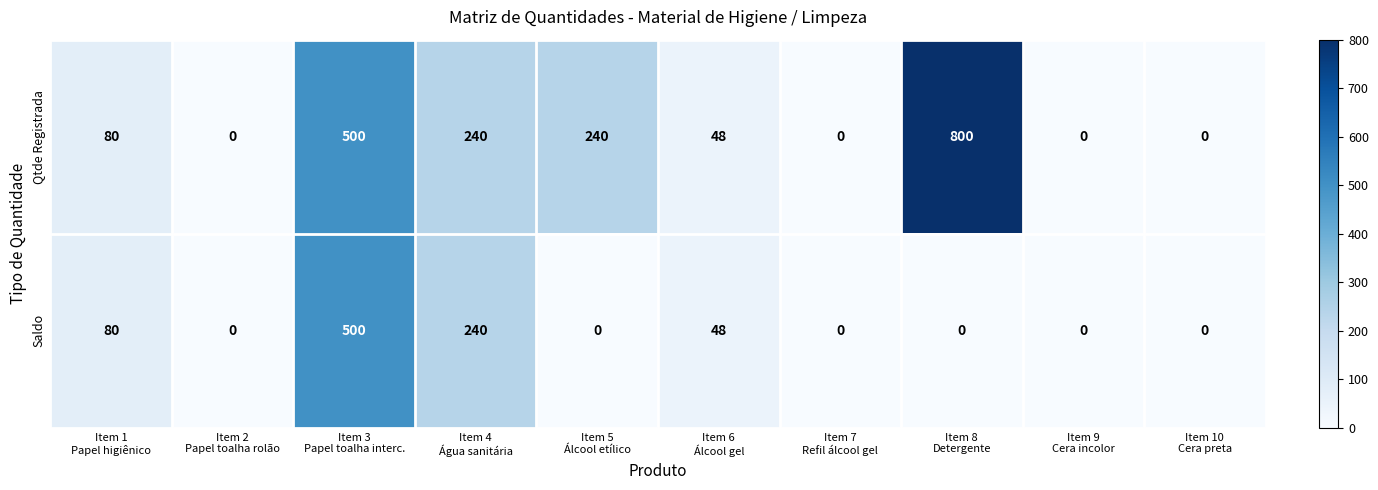

Which series has the largest total across all categories?

Qtde Registrada